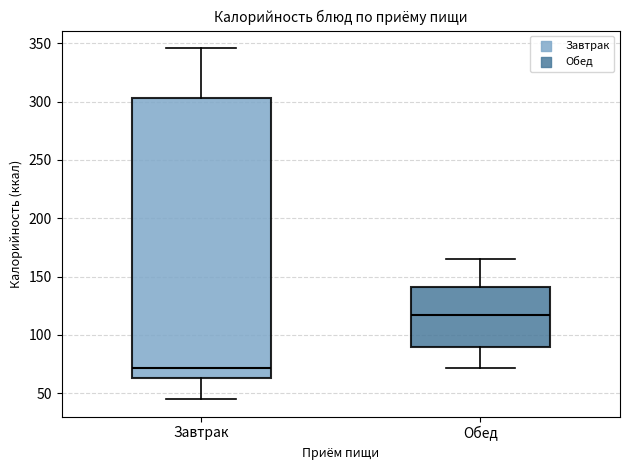

Reading left to right, read every box against the y-axis: the position of its median line, the range the box covers, and the ends of its whiskers. The values are not printed on the chart, so give them approximately, as read against the axis.

Завтрак: median 70, box 65 to 305, whiskers 45 to 345
Обед: median 115, box 90 to 140, whiskers 70 to 165